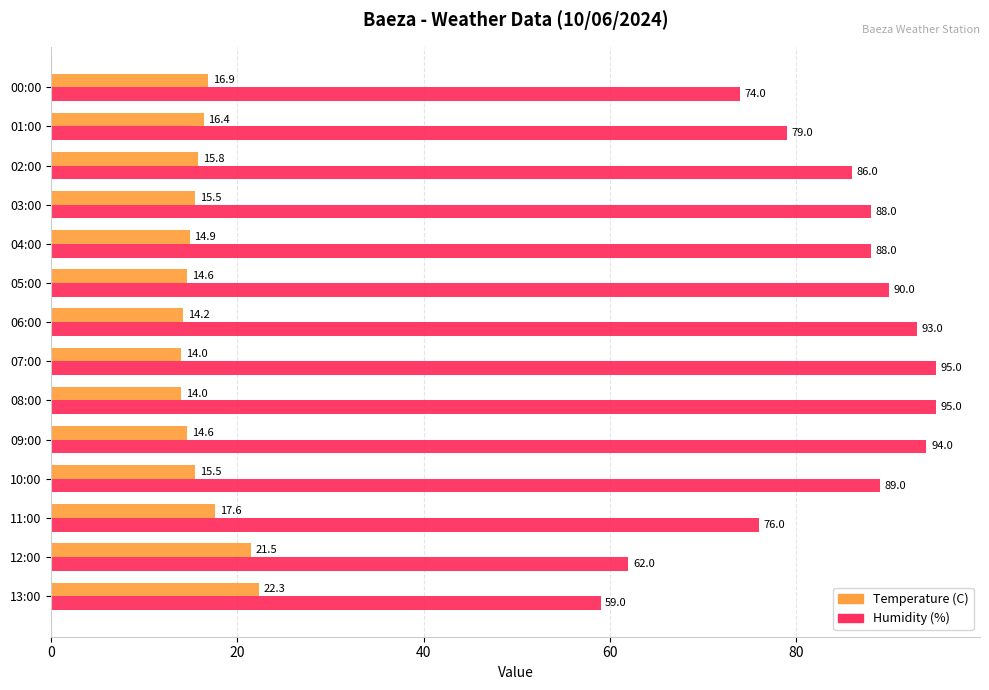

What are all the series names shown in the legend?

Temperature (C), Humidity (%)